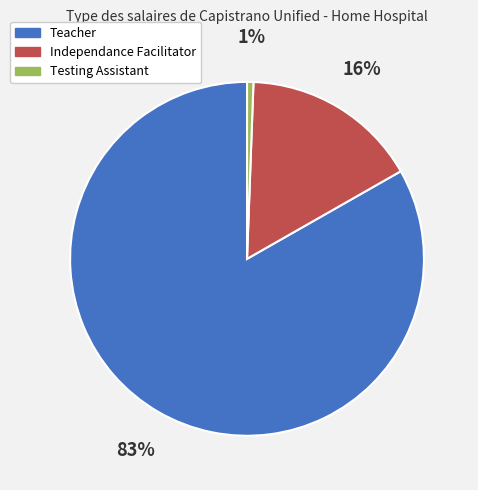

Which category accounts for the majority?

Teacher